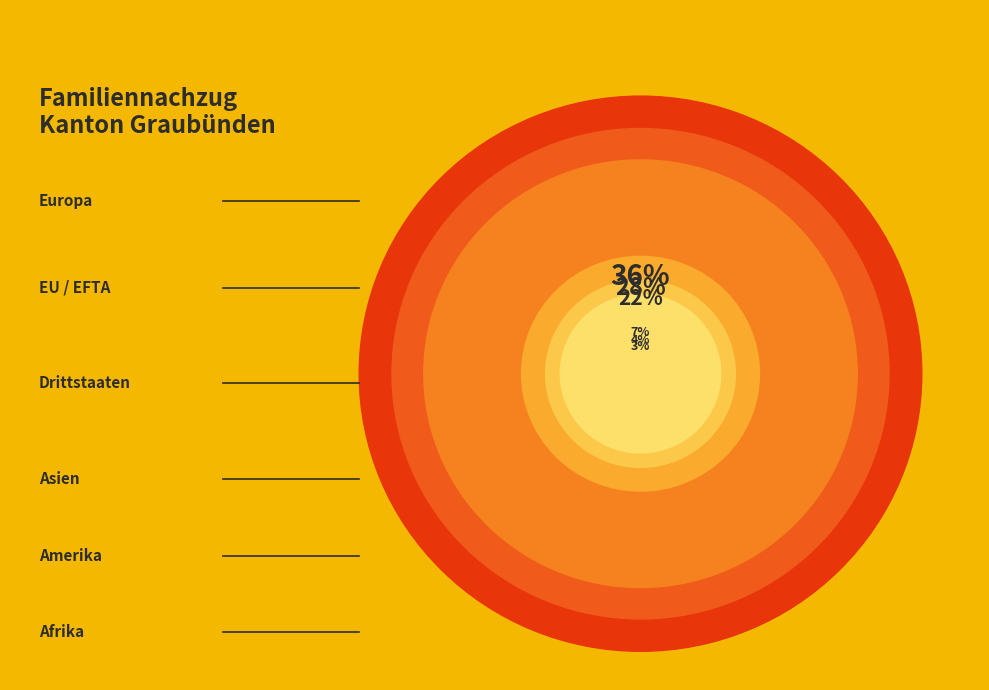

To the nearest percent, what portion does Asien represent?

7%